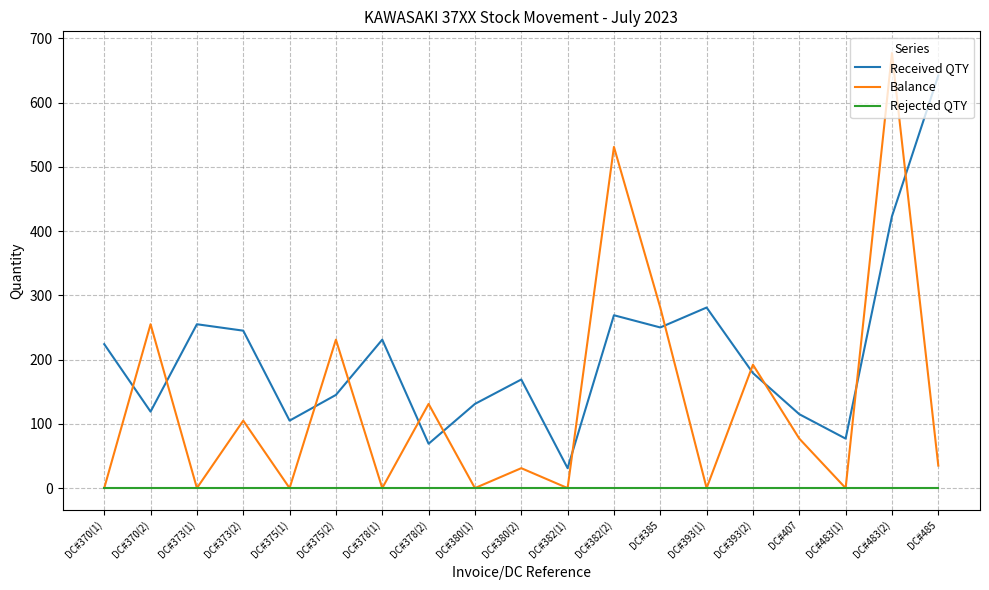

Where is the first local minimum for Received QTY?

DC#370(2)